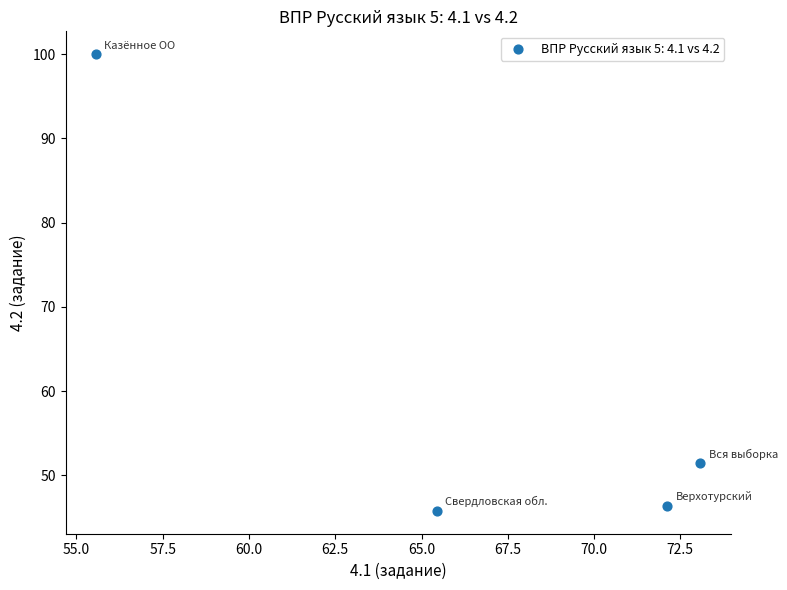

What Y value in the scatter plot is closest to 72?

51.4